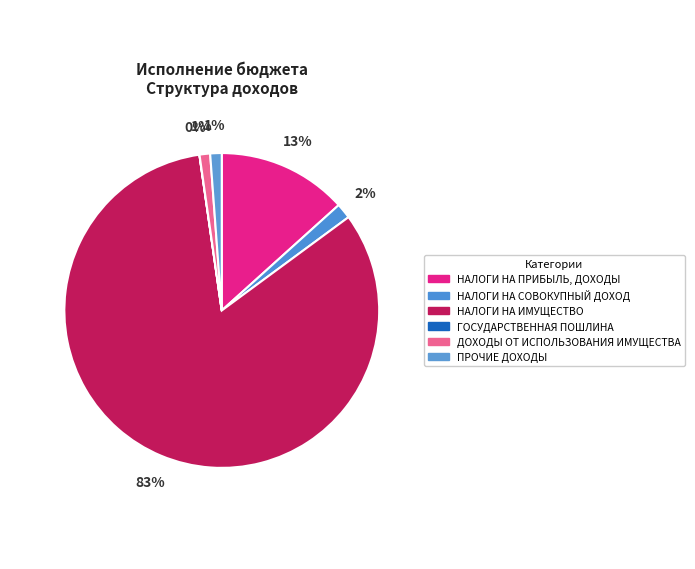

How many slices are in this pie chart?

6